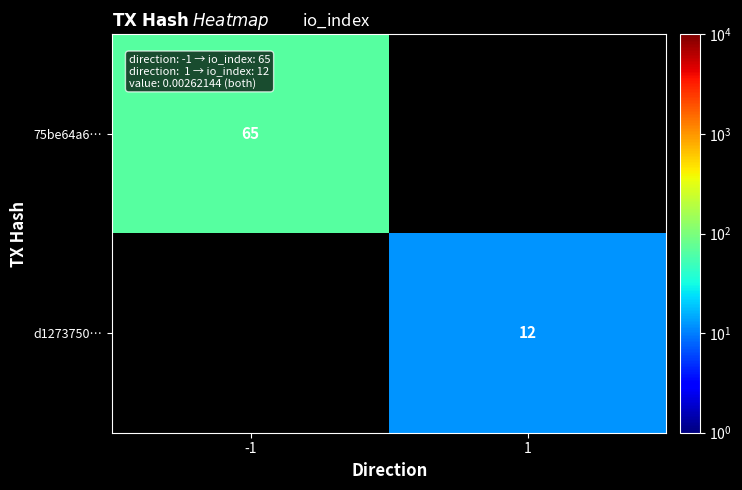

At which category does the chart reach its minimum across all series?

1